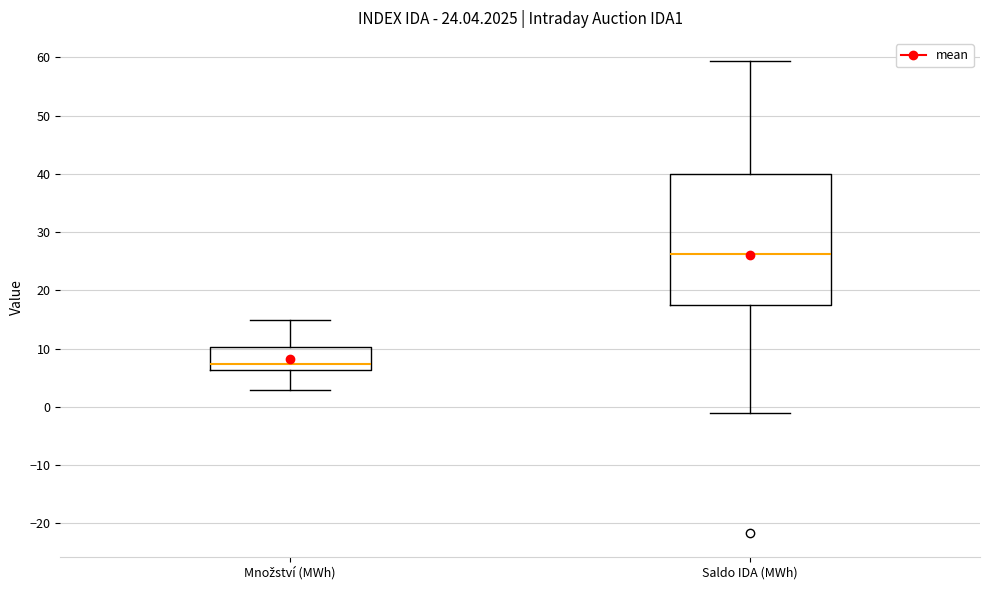

Reading left to right, transcribe this box plot: for each box, give where its median line is, the range the box spans, and where its two whiskers end, as read against the y-axis. The values are not printed on the chart, so give them approximately, as read against the axis.

Množství (MWh): median 7, box 6 to 10, whiskers 3 to 15
Saldo IDA (MWh): median 26, box 18 to 40, whiskers -1 to 59